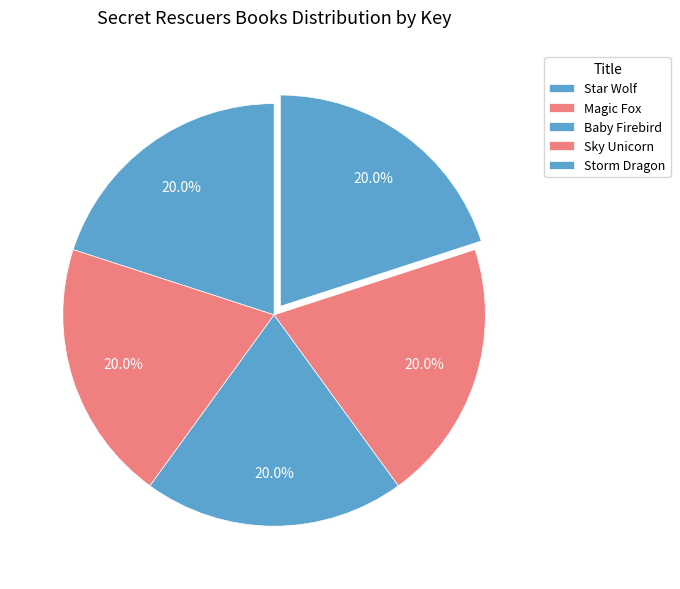

What is the ratio of the value at Baby Firebird to the value at Star Wolf?

1.0